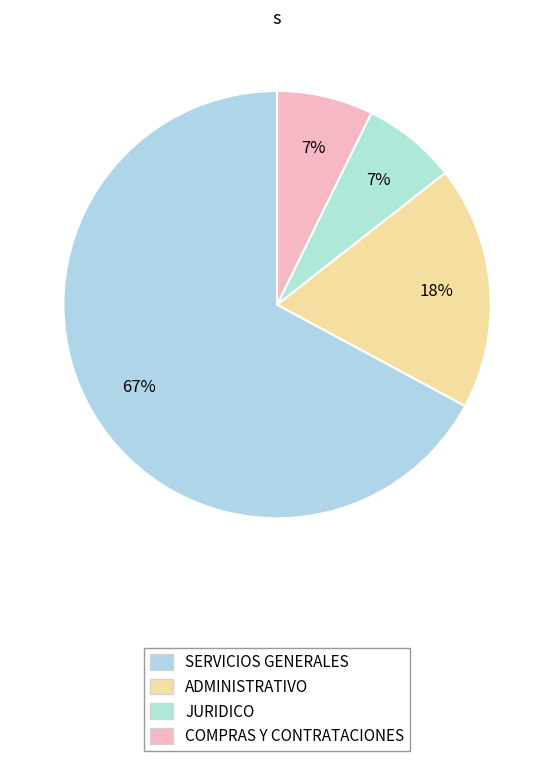

How many slices are in this pie chart?

4